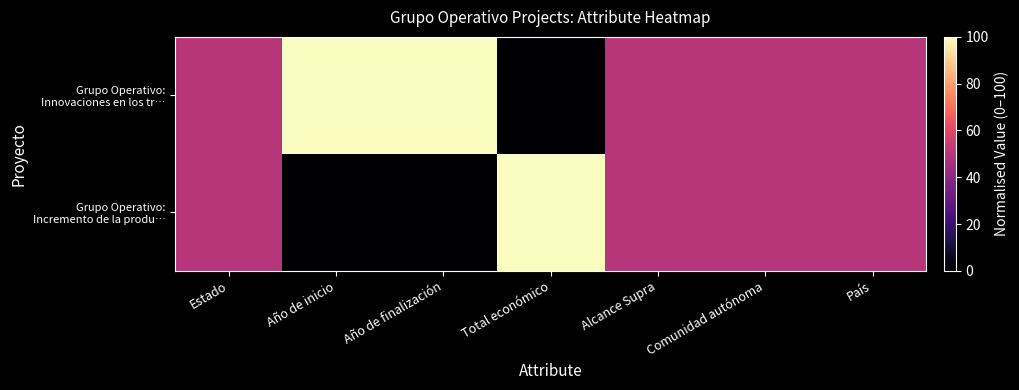

How many series are shown in this chart?

2